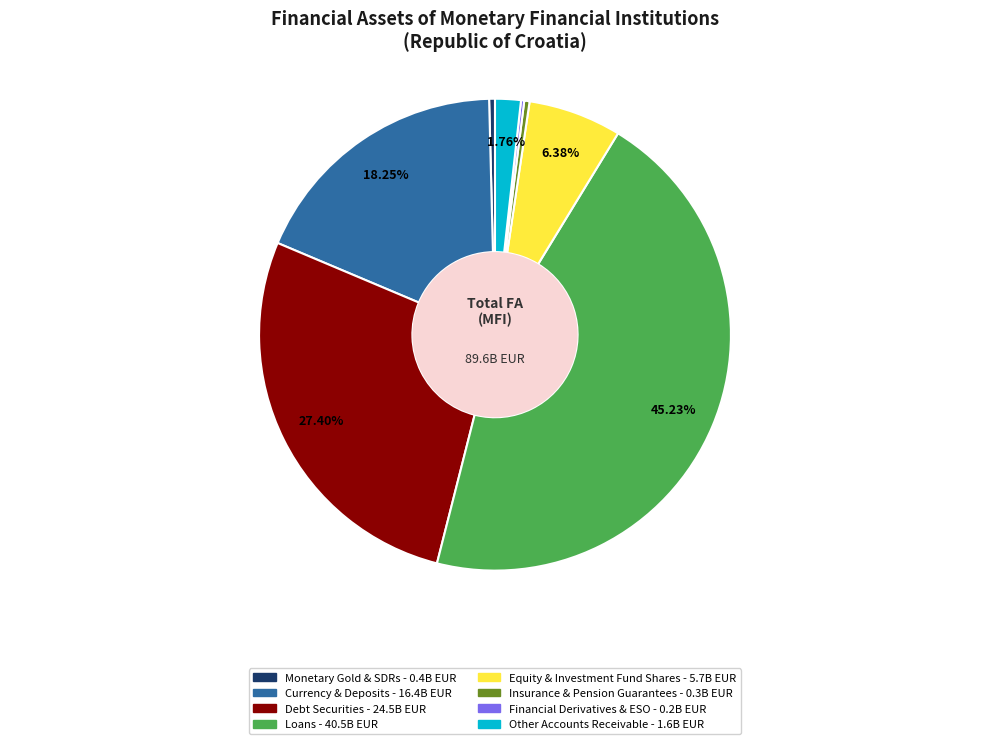

Is there any slice that represents more than half of the pie?

No